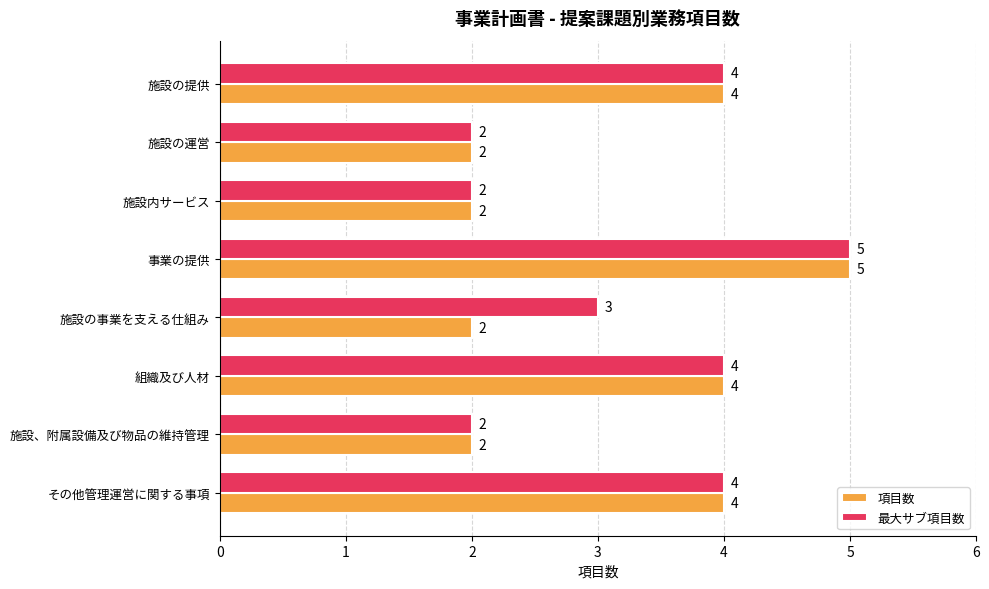

What is the lowest value of the 項目数 series?

2